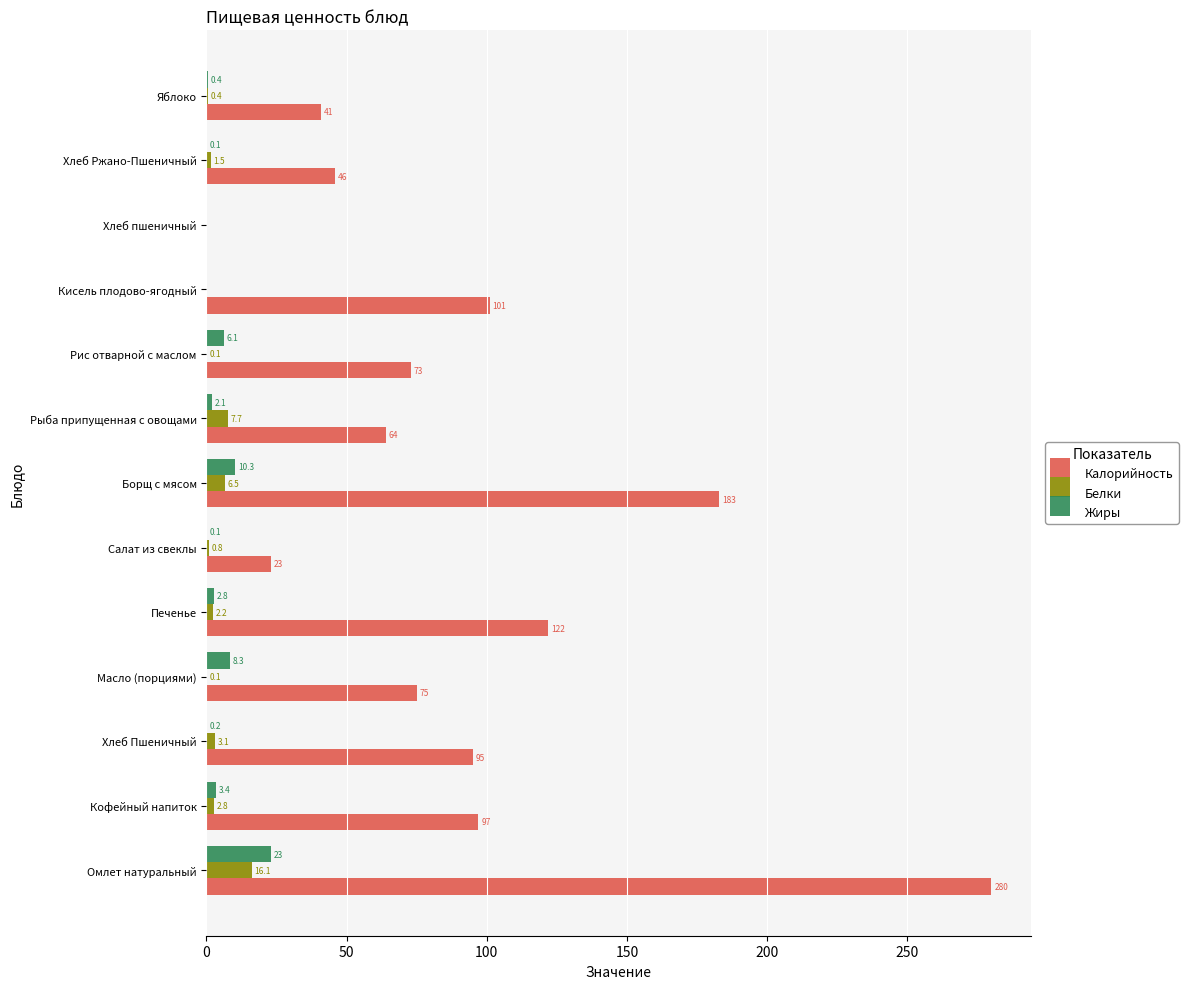

The value of Жиры at Салат из свеклы is 0.1. True or false?

True